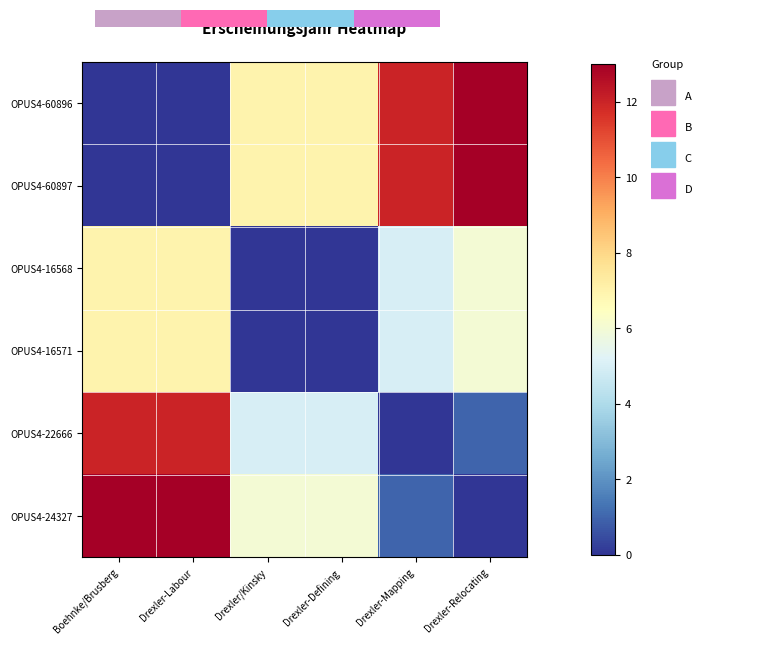

Which category has the lowest value in the OPUS4-16568 series?

Drexler/Kinsky